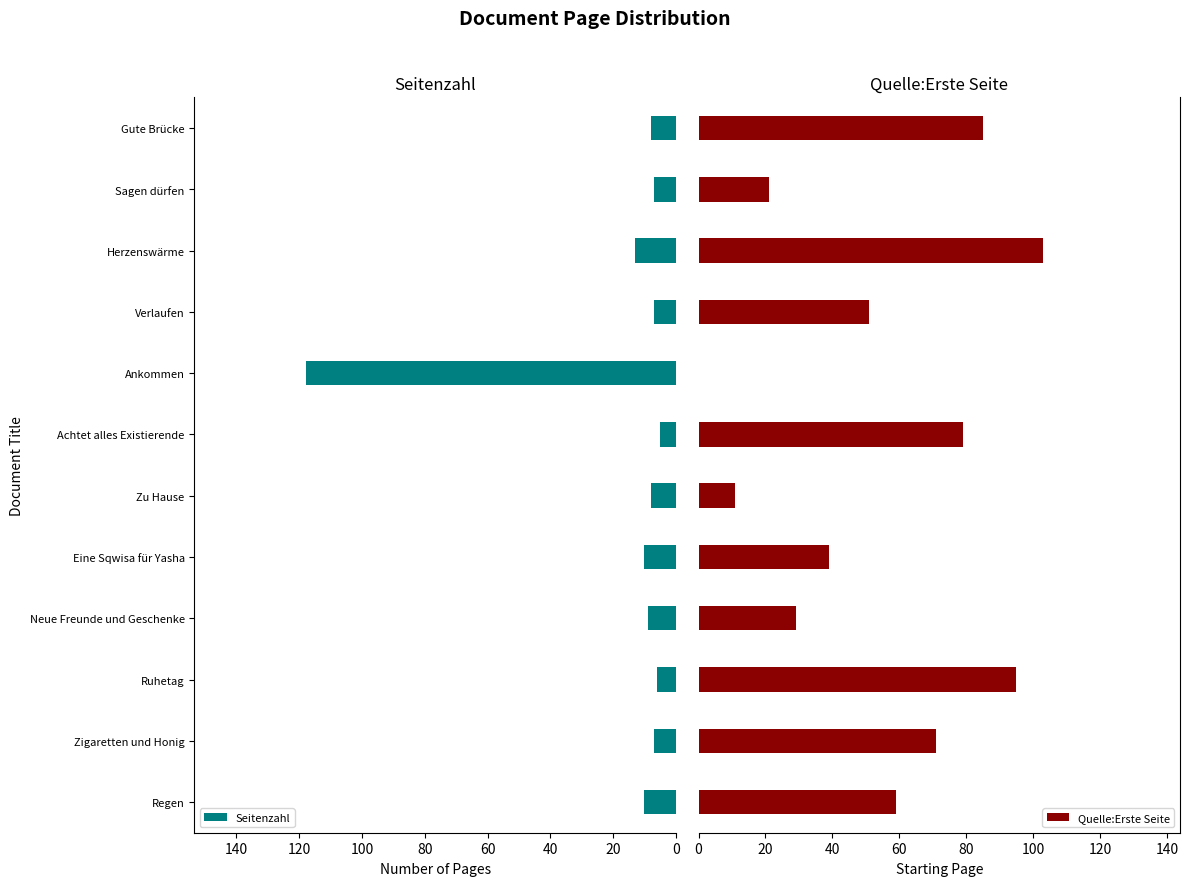

How many values in the Seitenzahl series exceed 8?

5